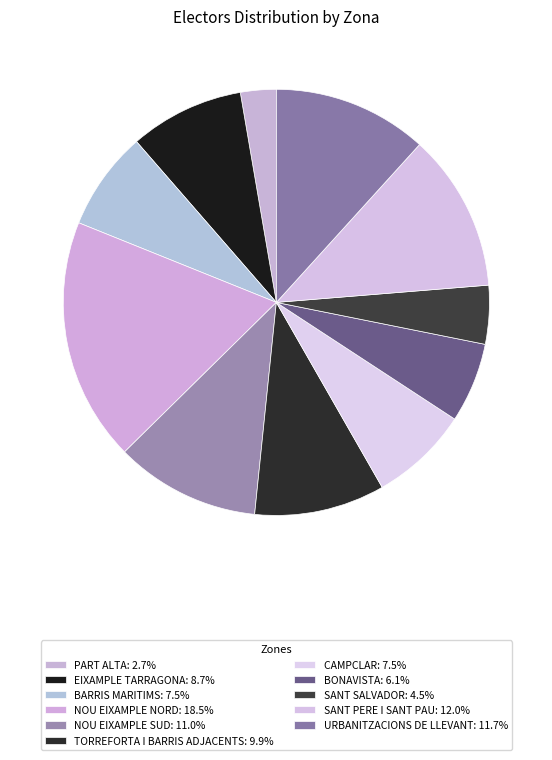

Is there any slice that represents more than half of the pie?

No